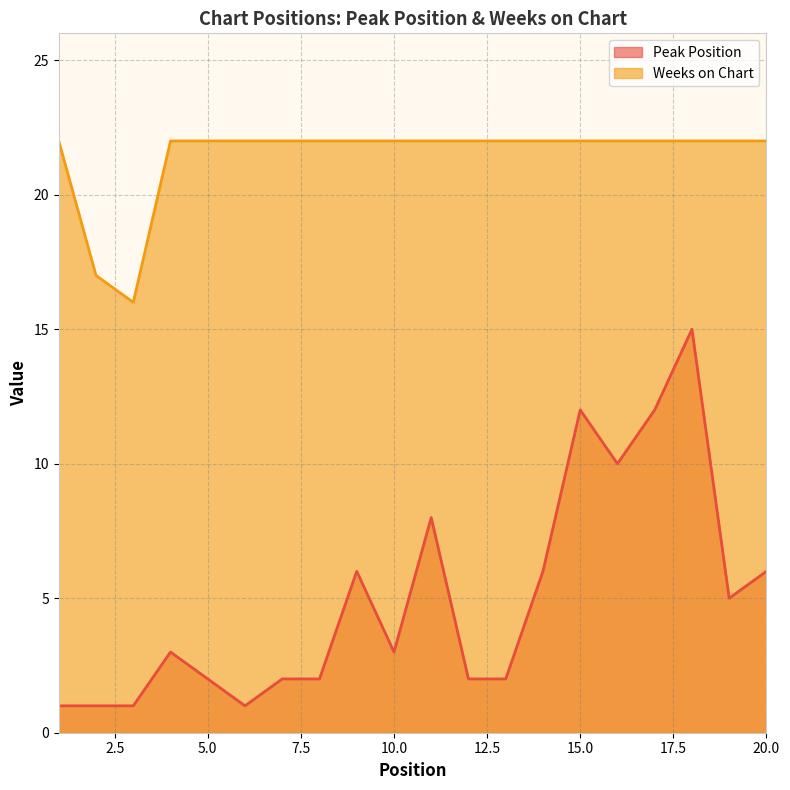

Which label corresponds to the smallest value in the chart?

1